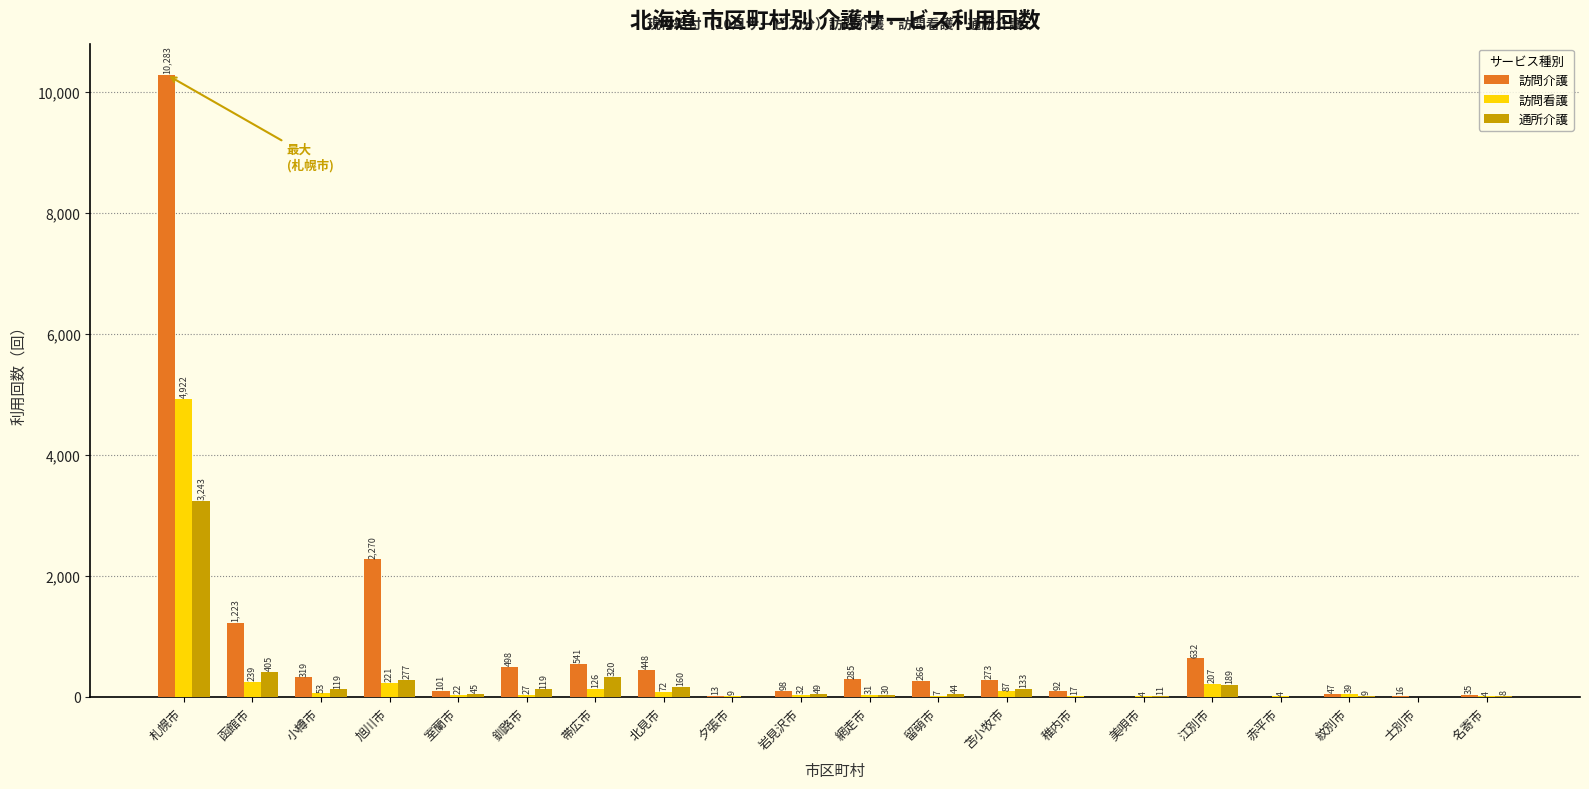

Reading right to left, extract all data points from this chart.

訪問介護: 名寄市=35	士別市=16	紋別市=47	赤平市=0	江別市=632	美唄市=0	稚内市=92	苫小牧市=273	留萌市=266	網走市=285	岩見沢市=98	夕張市=13	北見市=448	帯広市=541	釧路市=498	室蘭市=101	旭川市=2270	小樽市=319	函館市=1223	札幌市=10283
訪問看護: 名寄市=4	士別市=0	紋別市=39	赤平市=4	江別市=207	美唄市=4	稚内市=17	苫小牧市=87	留萌市=7	網走市=31	岩見沢市=32	夕張市=9	北見市=72	帯広市=126	釧路市=27	室蘭市=22	旭川市=221	小樽市=53	函館市=239	札幌市=4922
通所介護: 名寄市=8	士別市=0	紋別市=9	赤平市=0	江別市=189	美唄市=11	稚内市=0	苫小牧市=133	留萌市=44	網走市=30	岩見沢市=49	夕張市=0	北見市=160	帯広市=320	釧路市=119	室蘭市=45	旭川市=277	小樽市=119	函館市=405	札幌市=3243